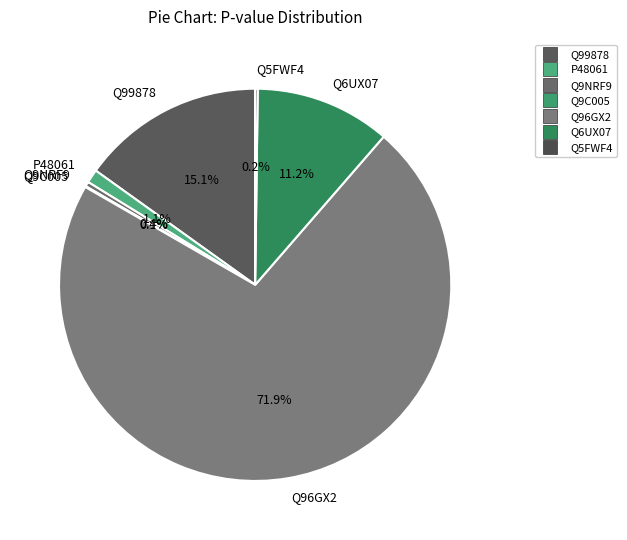

Between P48061 and Q99878, which is larger?

Q99878